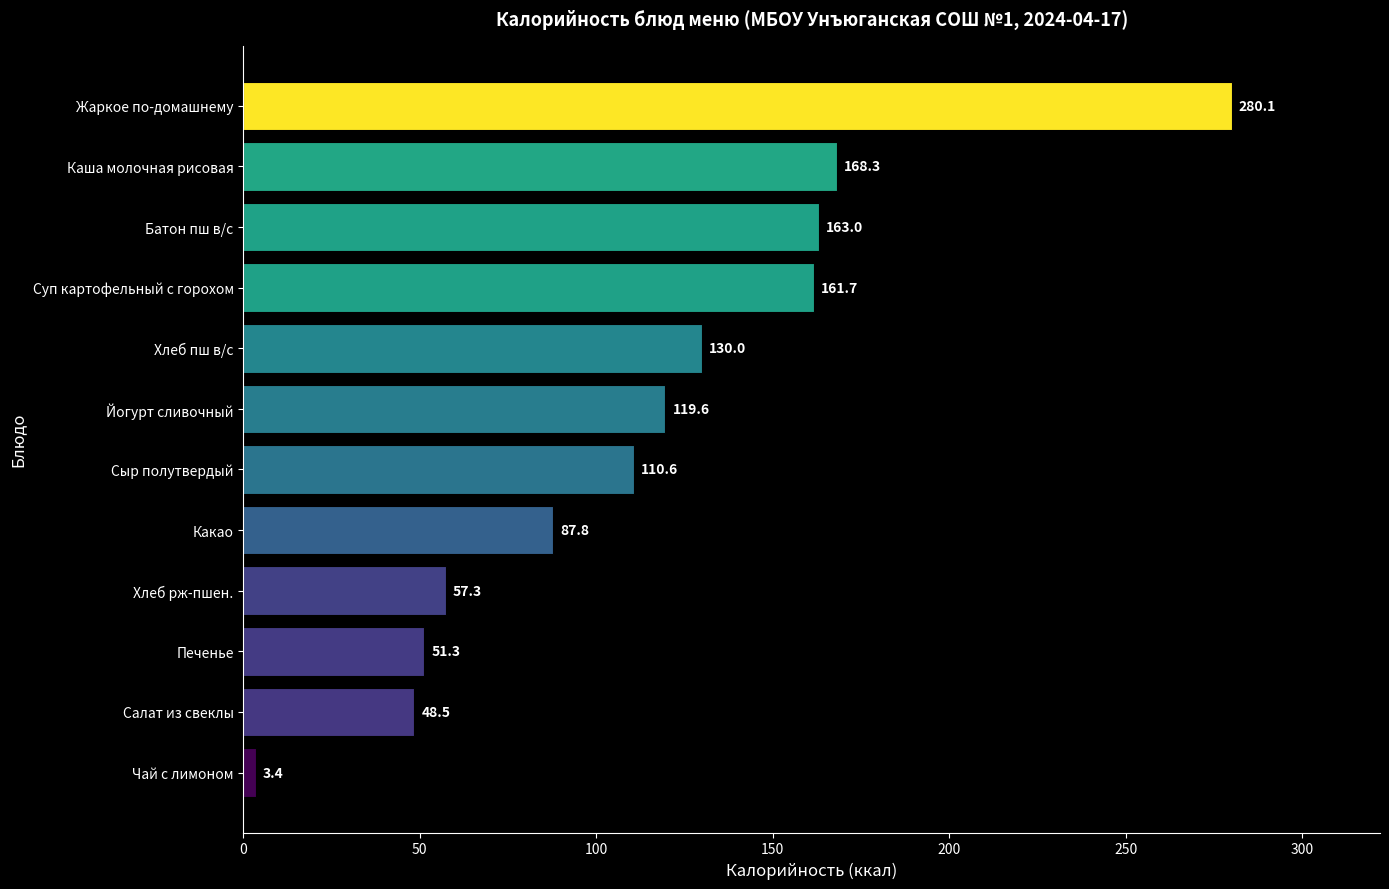

What is the difference between the values at Хлеб пш в/с and Йогурт сливочный?

10.4